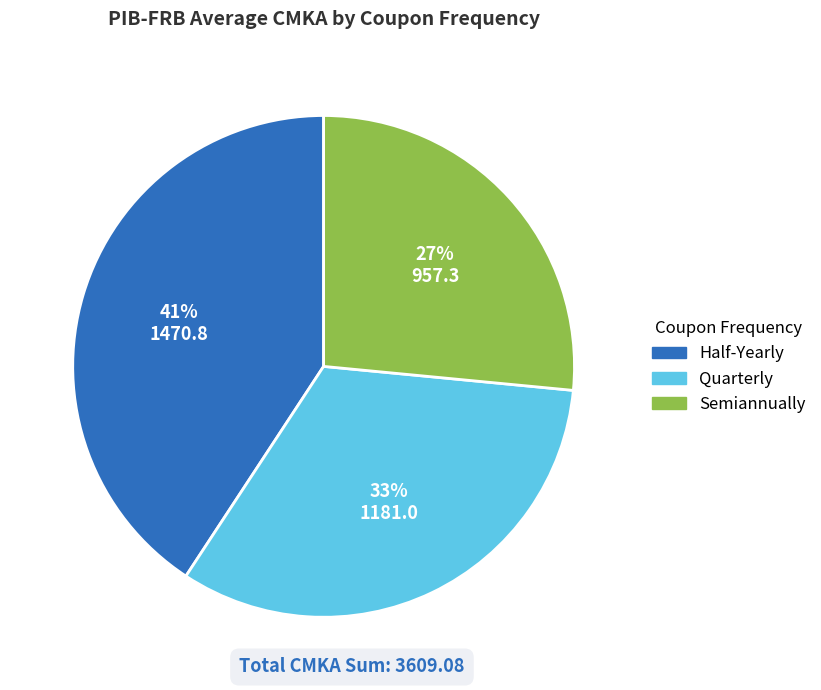

How many slices are in this pie chart?

3